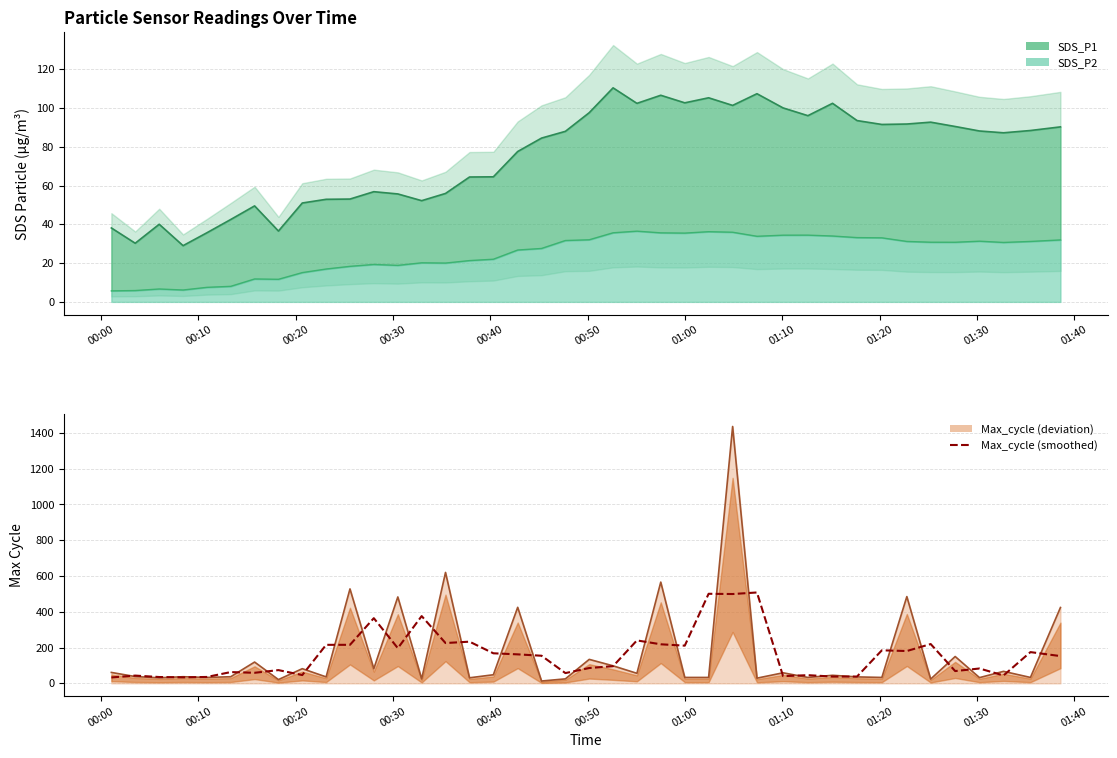

True or false: there are more than 0 points higher than both neighbors.

True